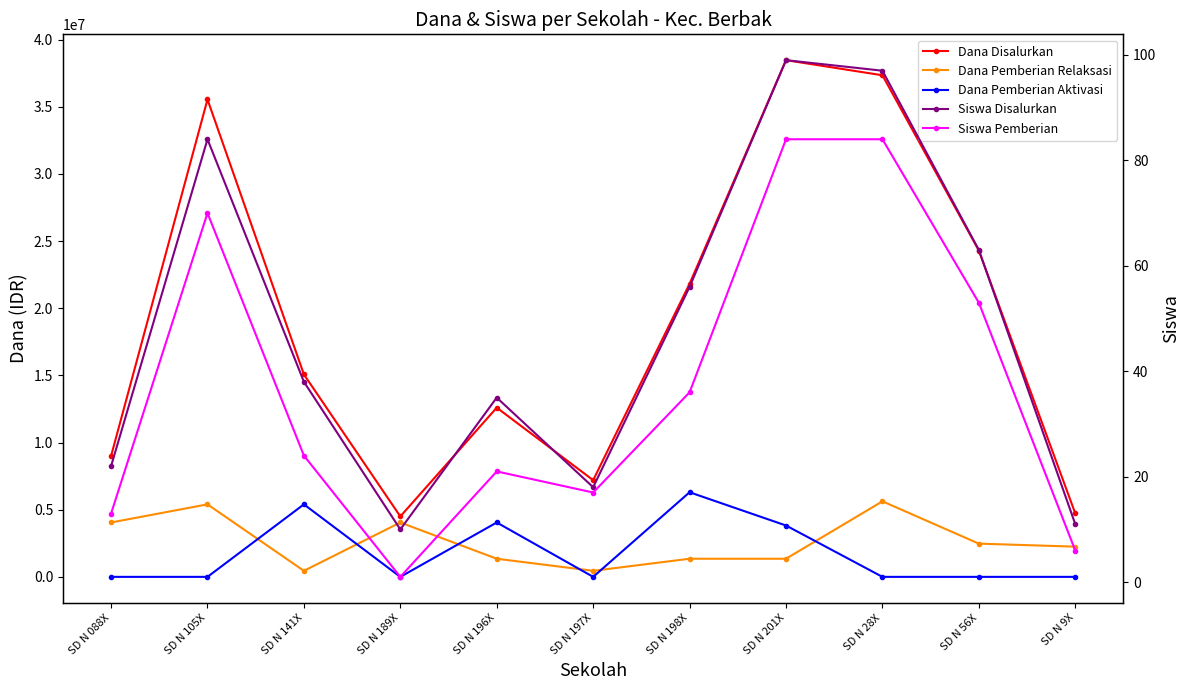

Which series has the largest total across all categories?

Dana Disalurkan